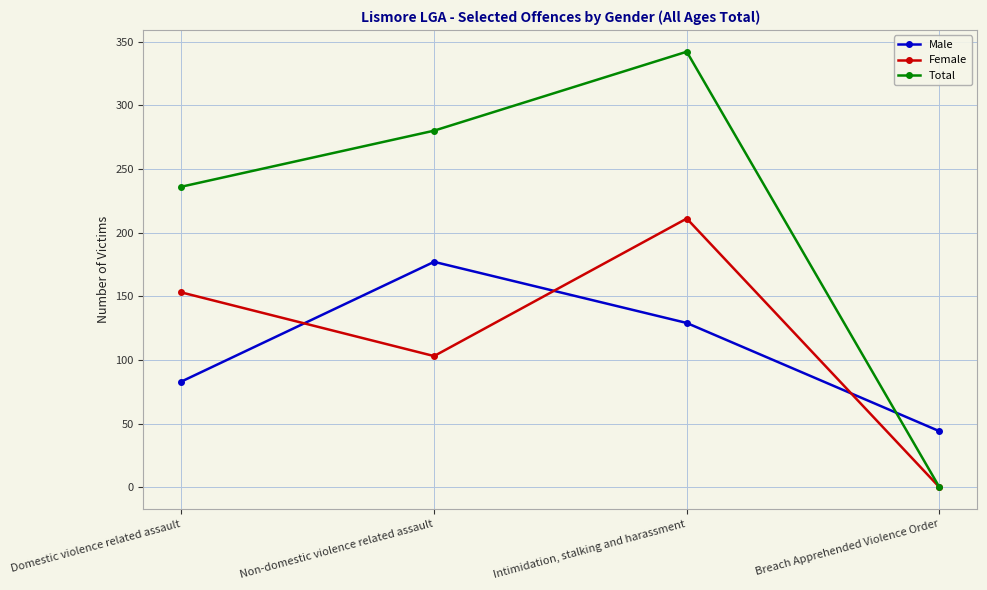

What value does the Male series have at Non-domestic violence related assault?

177